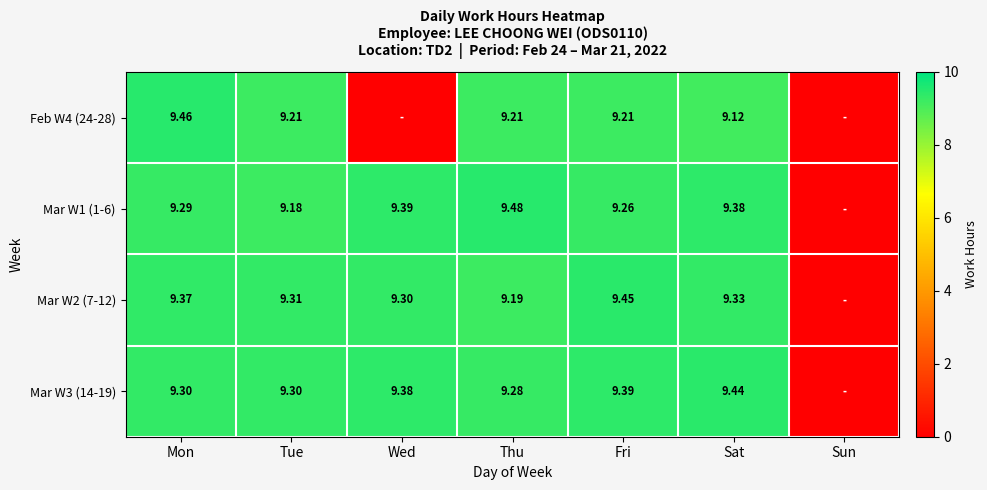

At how many categories does at least one series exceed 1?

6